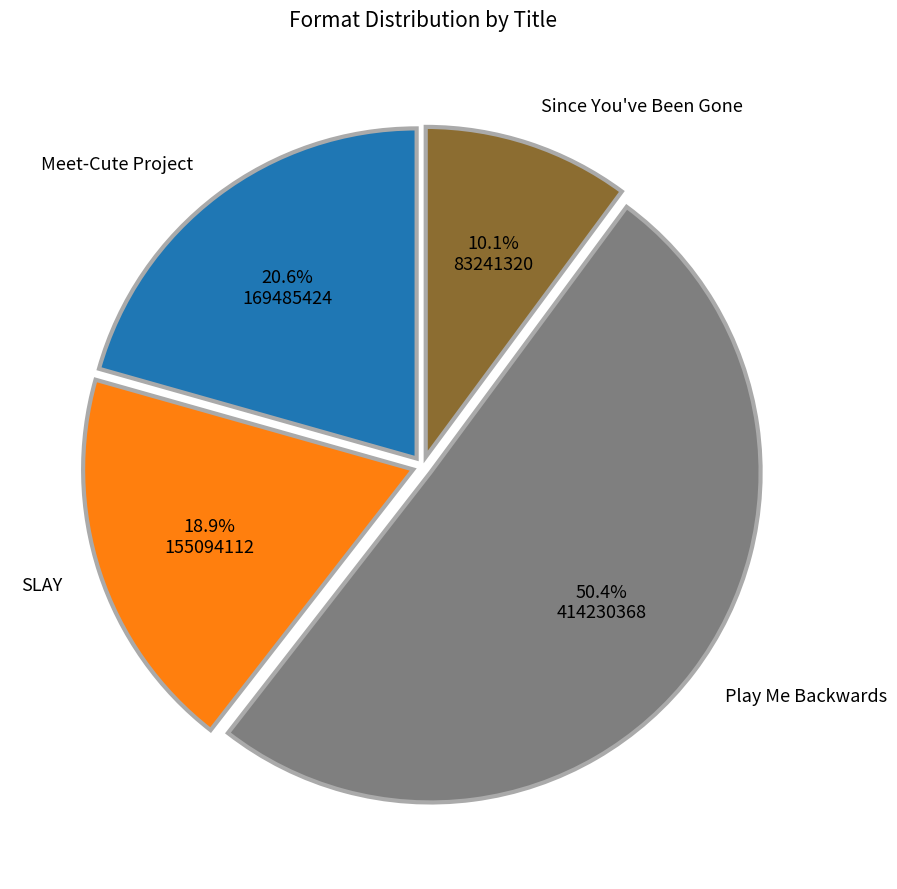

What is the smallest slice in the pie chart?

Since You've Been Gone